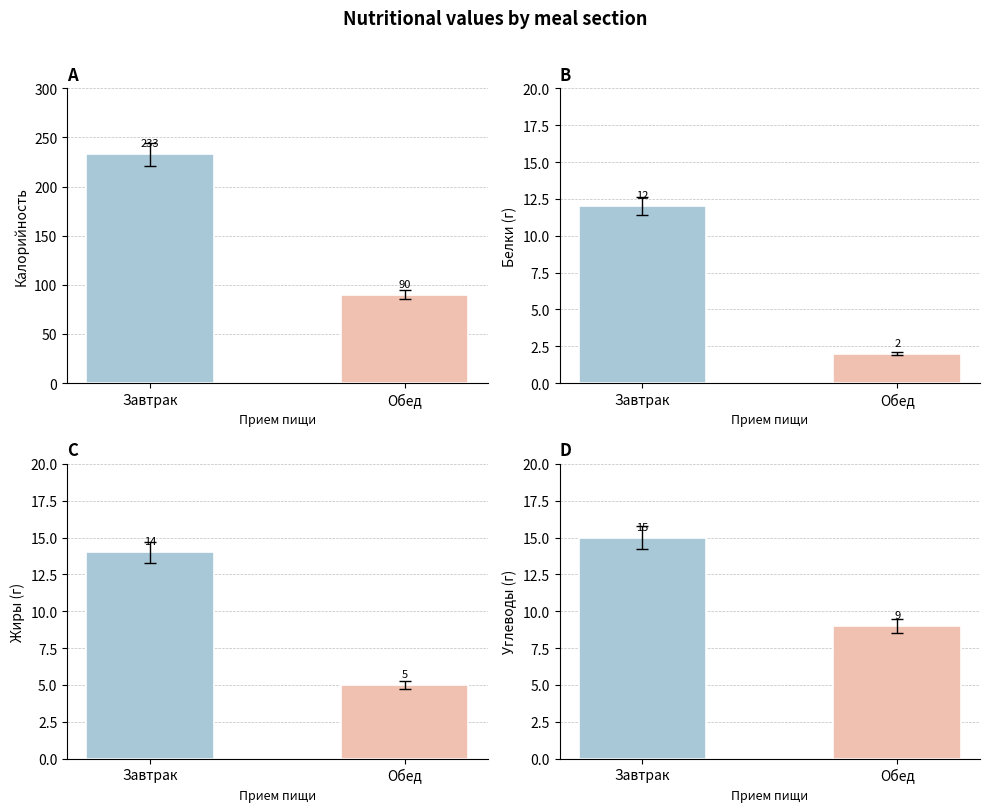

Which series has the widest spread of values?

Калорийность